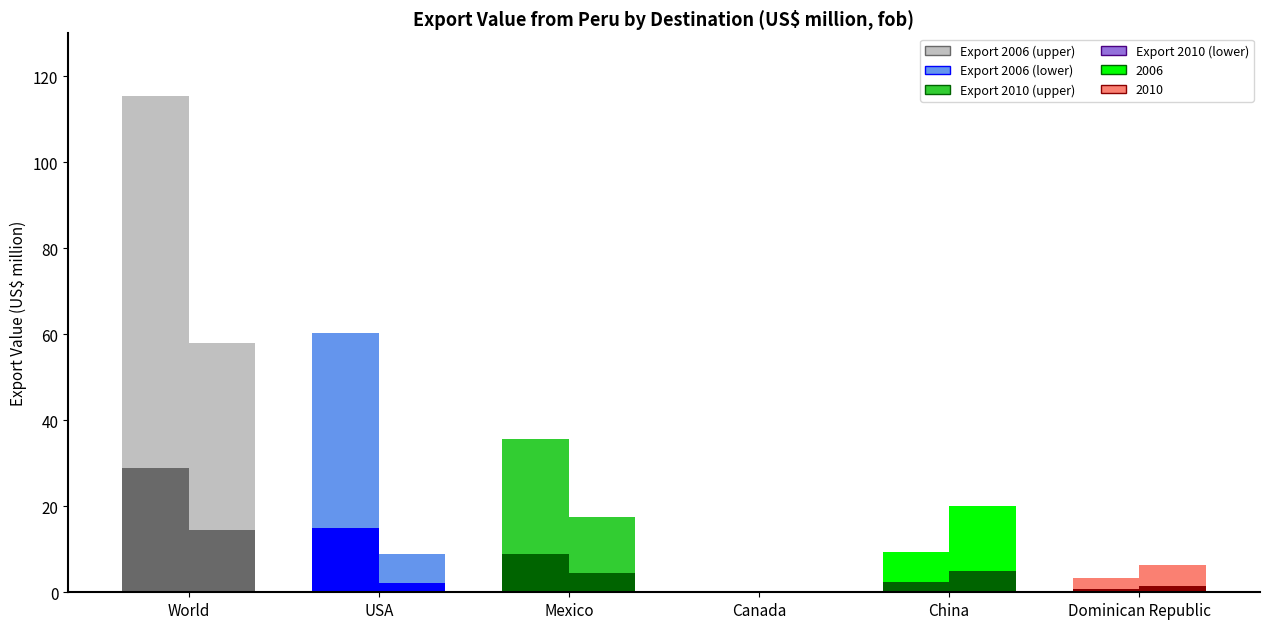

List the labels in order of Export value 2010 value, smallest first.

Canada, Dominican Republic, USA, Mexico, China, World